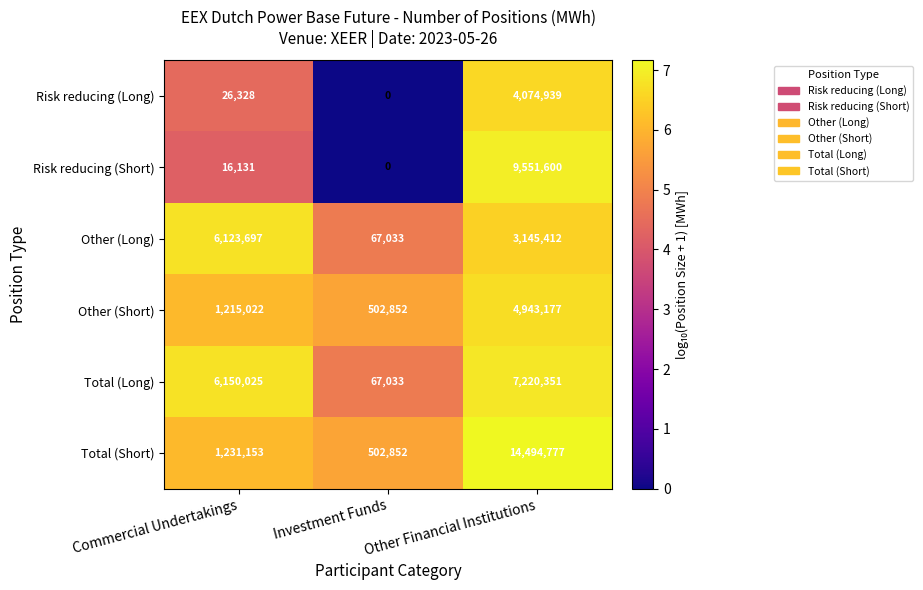

Where is Risk reducing (Short) nearest to the value 4775800?

Commercial Undertakings